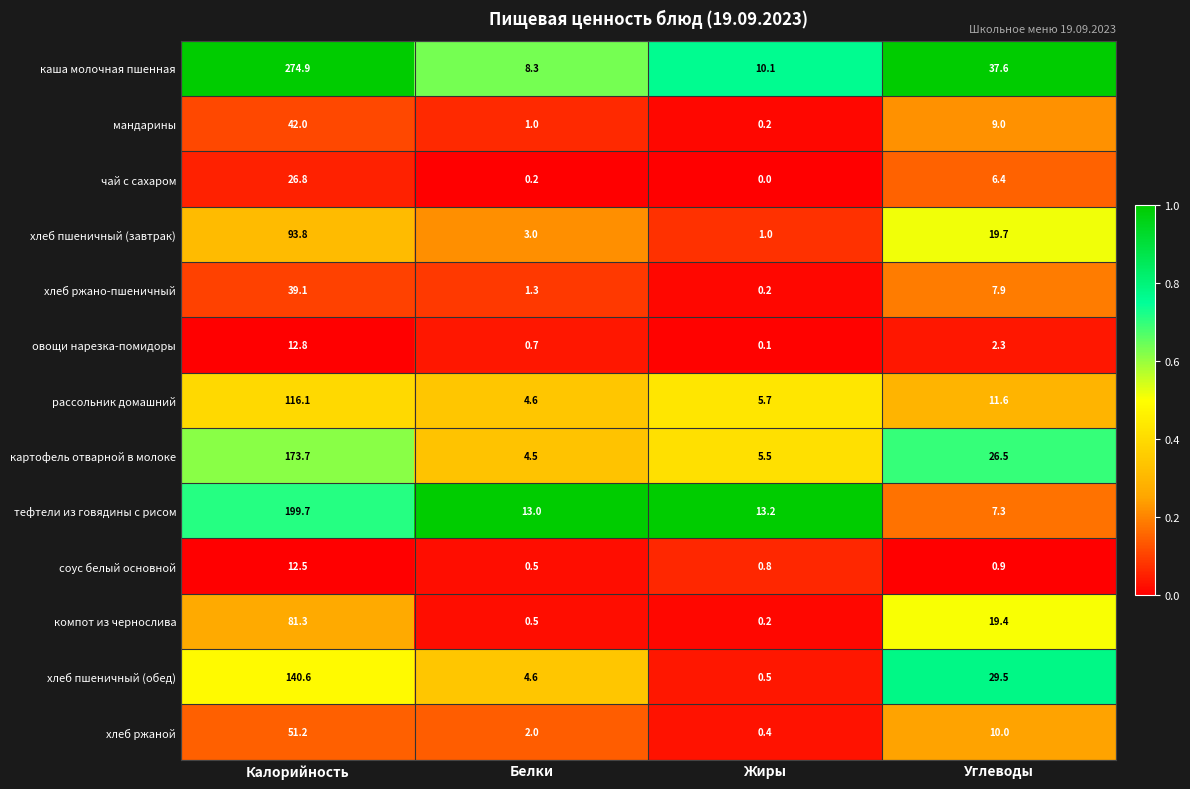

True or false: хлеб пшеничный (завтрак) has a value of 9.5 at Углеводы.

False